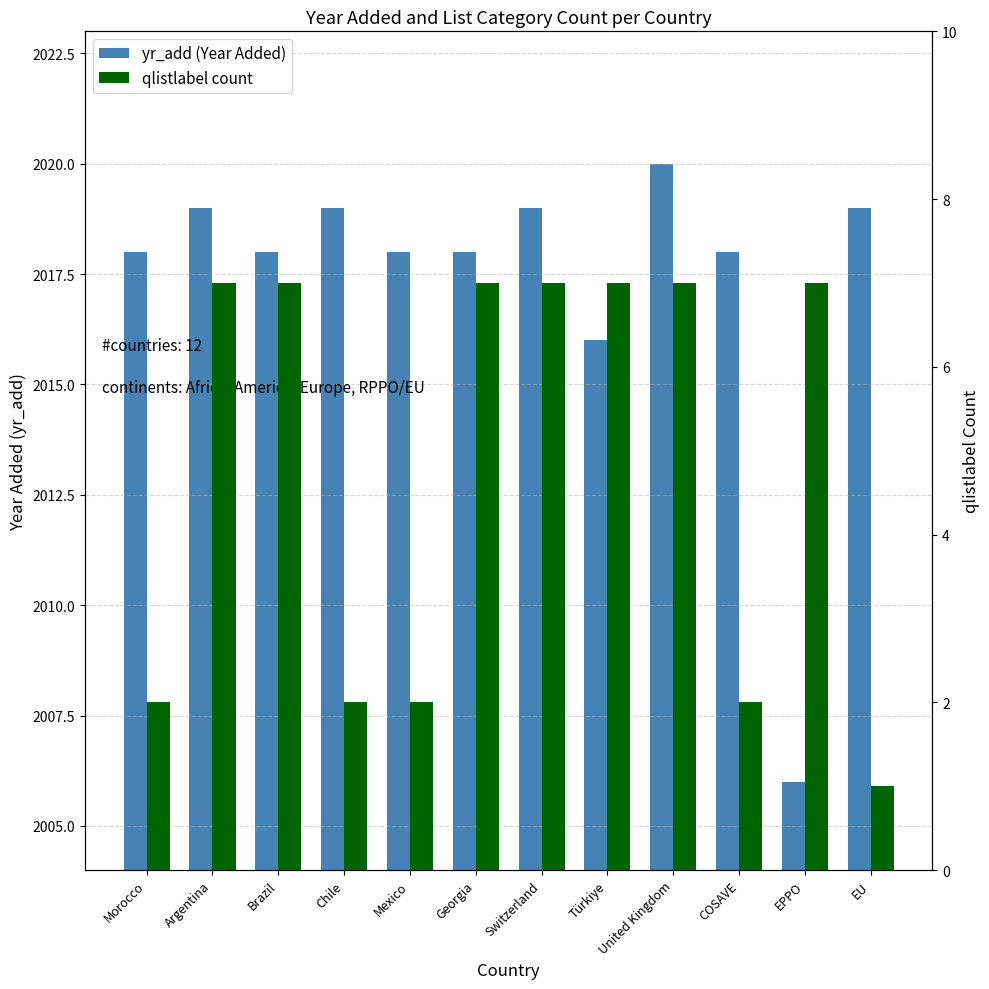

What is the maximum value for qlistlabel count?

7